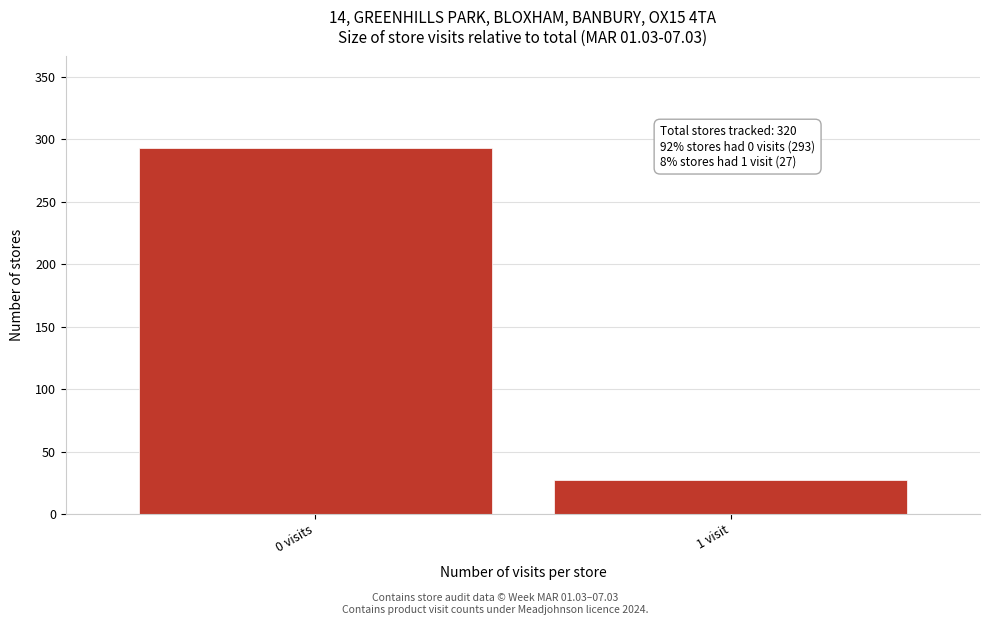

Reading left to right, what are all the values shown in this chart?

0 visits=293	1 visit=27